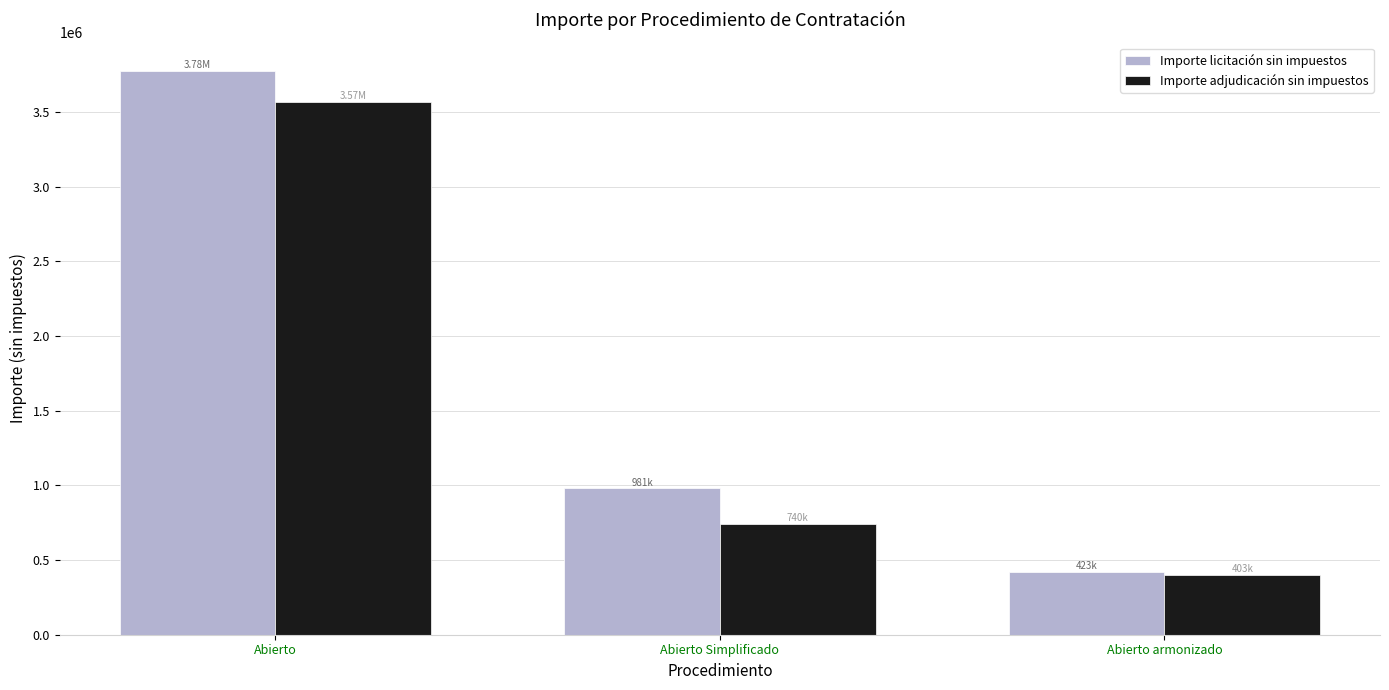

Read the Importe adjudicación sin impuestos value at Abierto armonizado.

402637.6